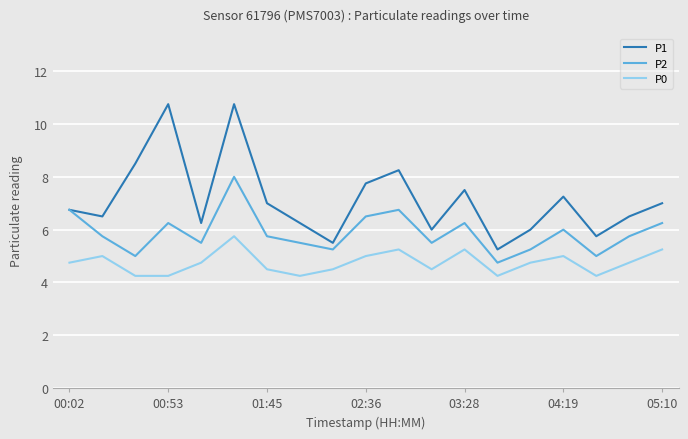

Which series has the largest range (max minus min)?

P1